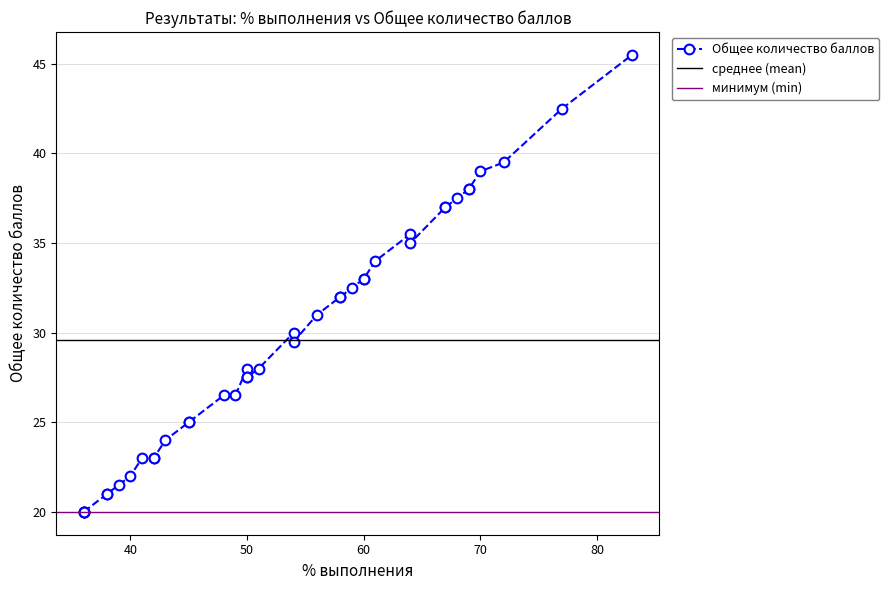

Read the value at 25.

26.5